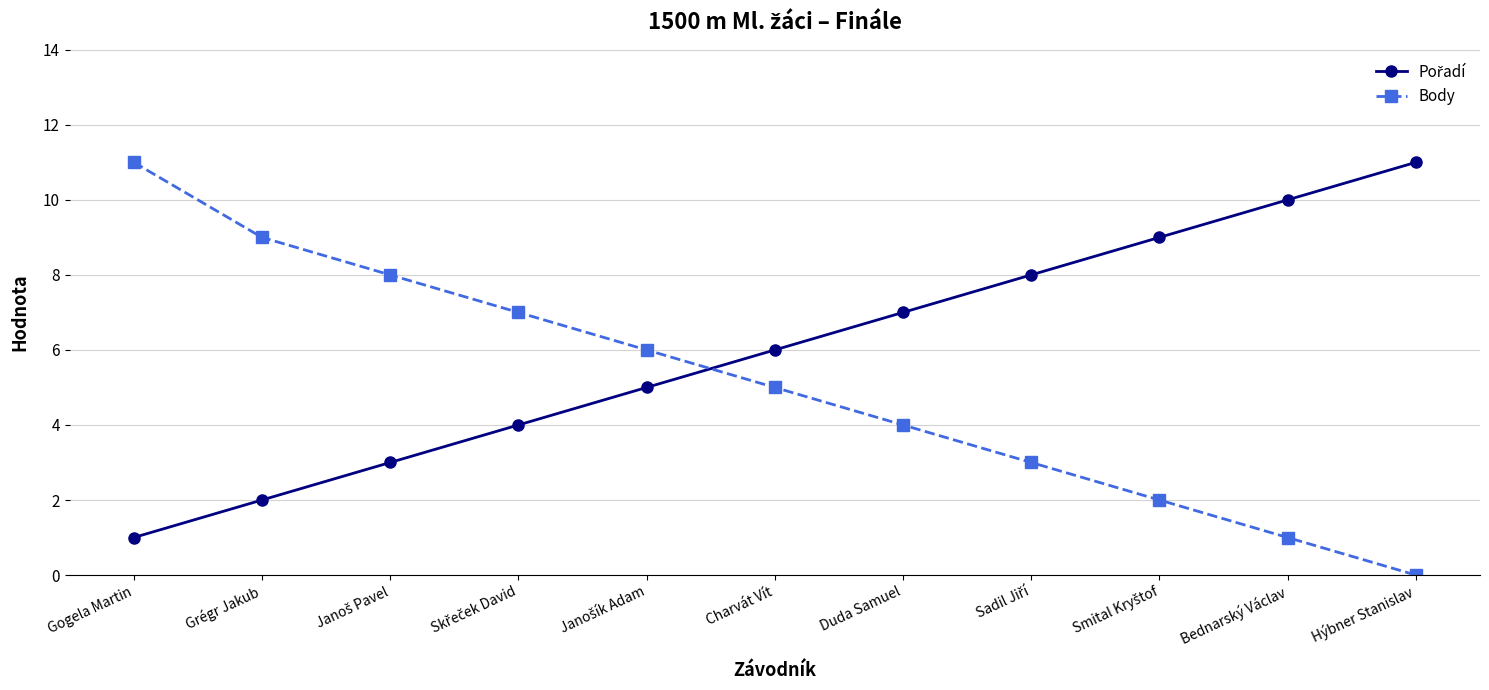

What is the difference between the maximum and minimum values in the Body series?

11